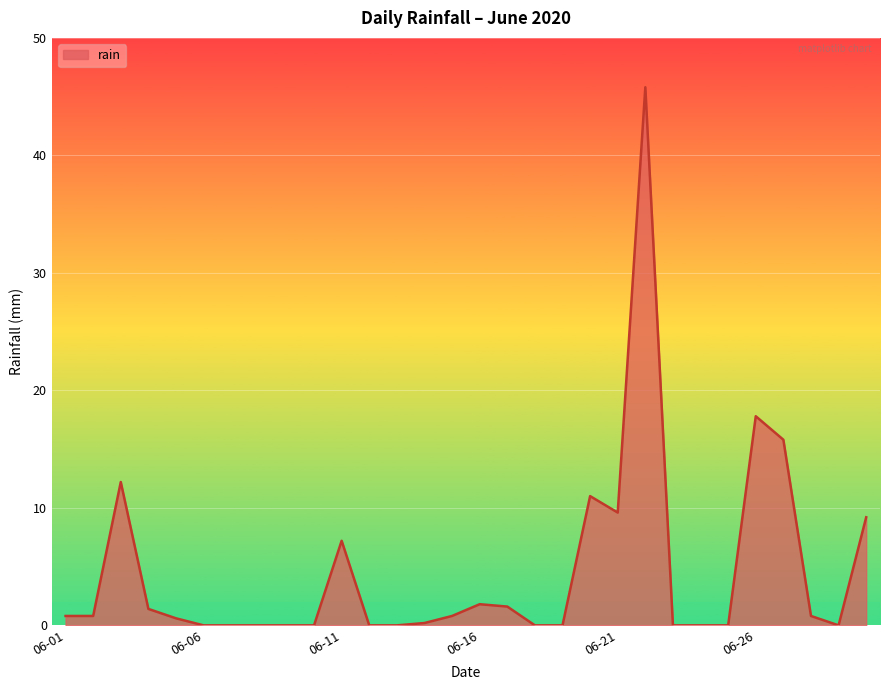

What is the greatest value displayed?

45.8